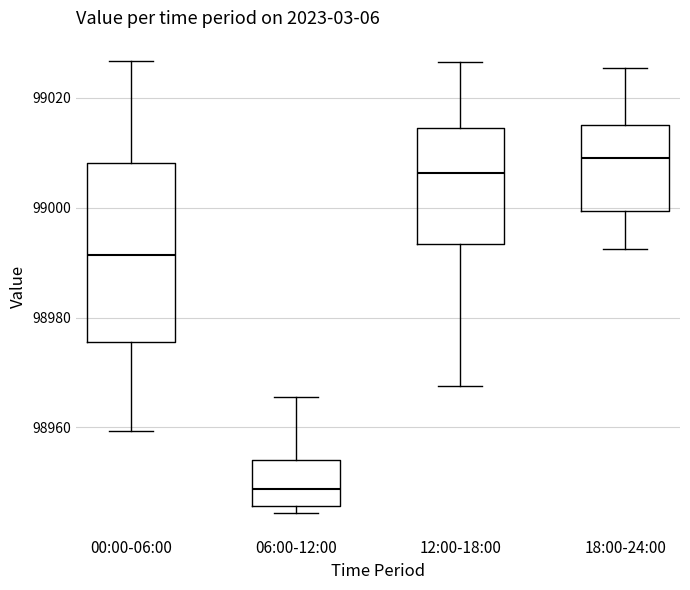

Which box has the highest median line?

18:00-24:00